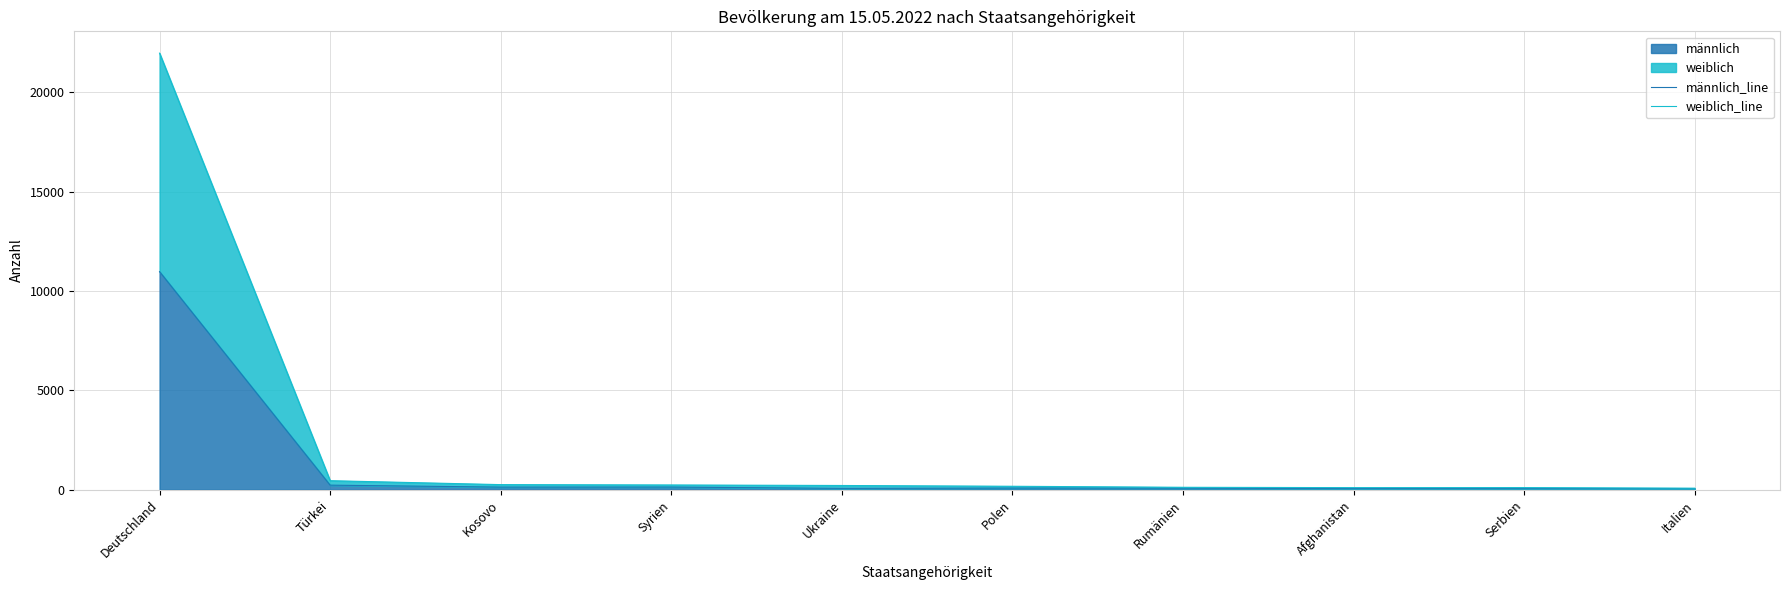

What is the approximate value of weiblich_line at Ukraine, to the nearest 50?

200